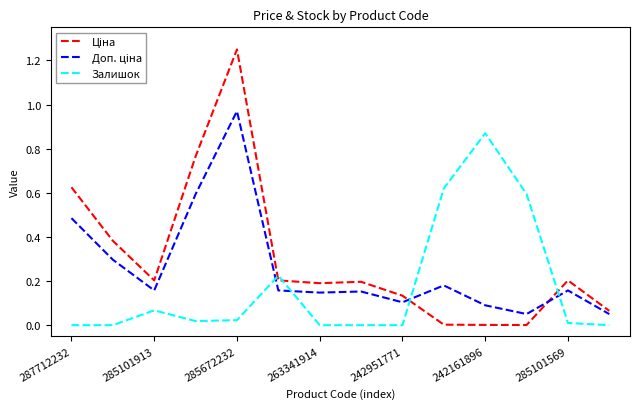

How many lines are shown in the chart?

3